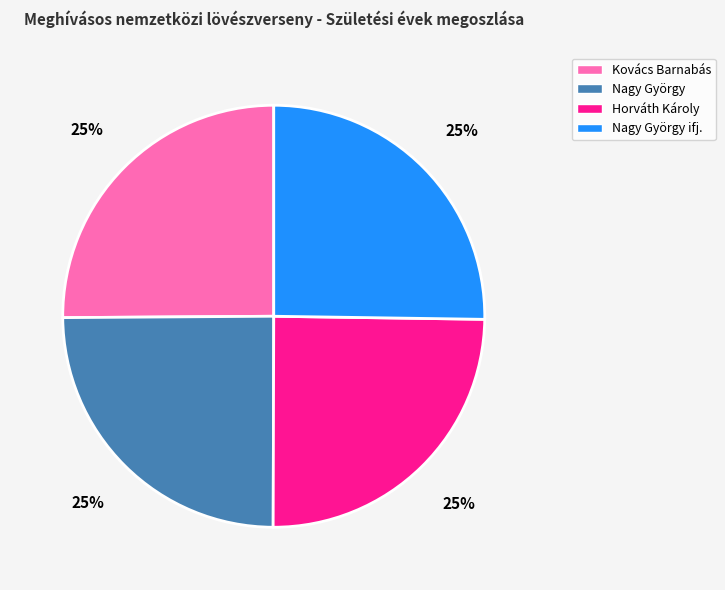

Is Nagy György the majority of the pie?

No